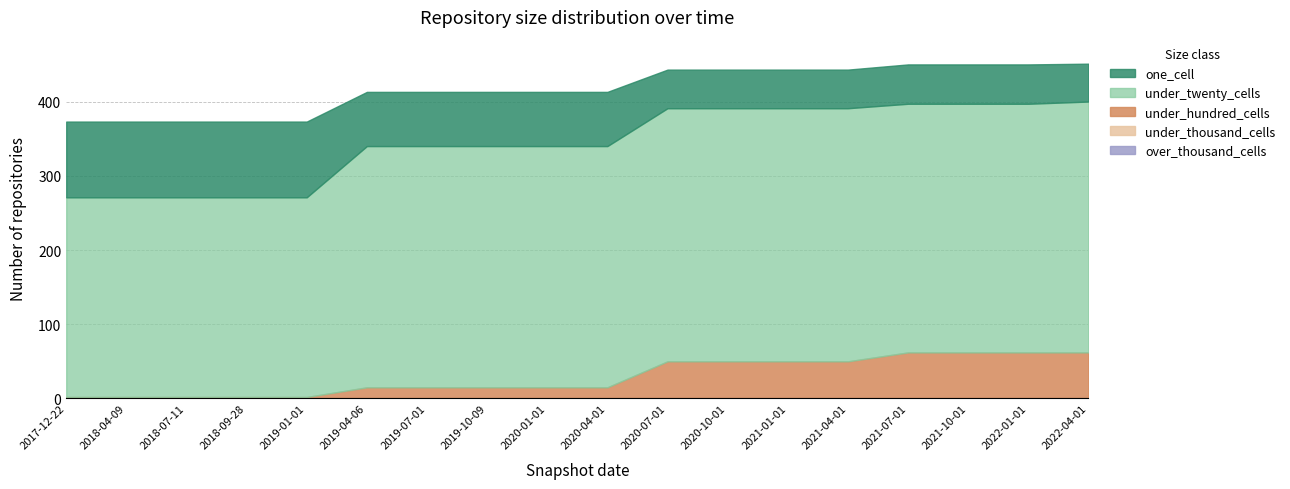

True or false: under_thousand_cells and under_twenty_cells cross at least once.

False